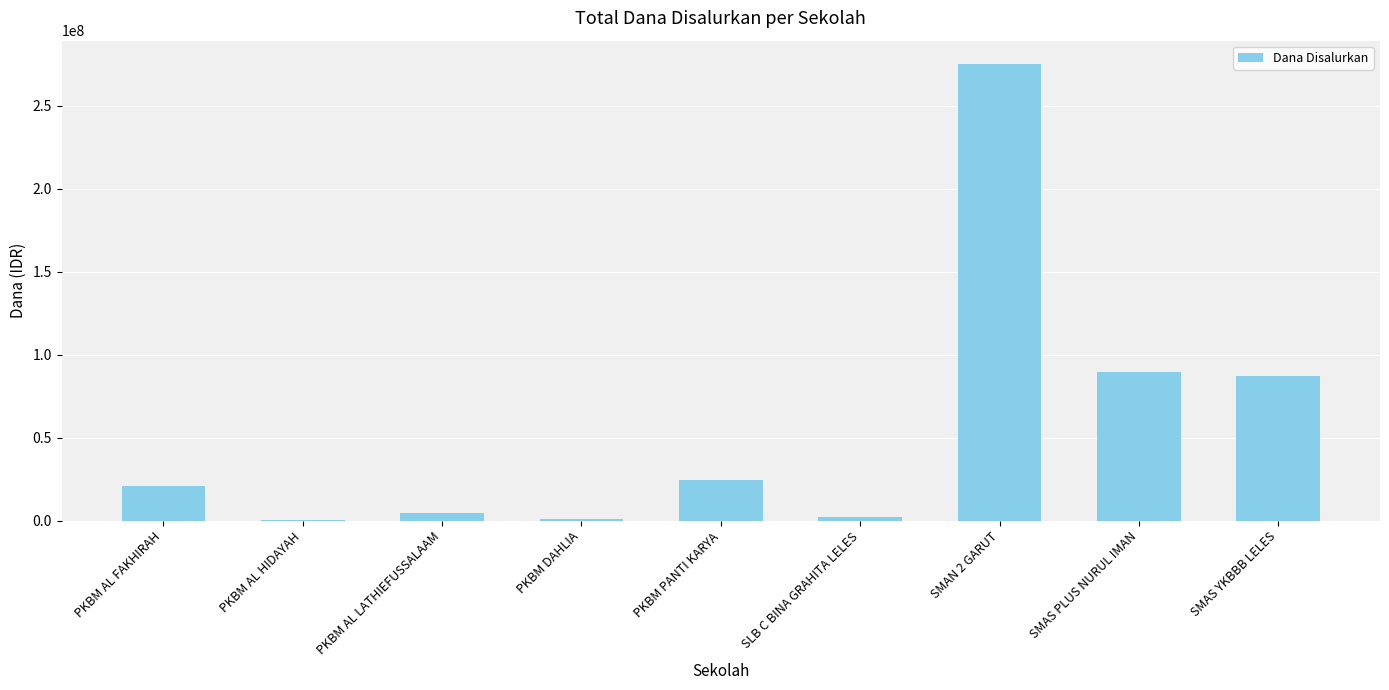

Between SMAS YKBBB LELES and SLB C BINA GRAHITA LELES, which is larger?

SMAS YKBBB LELES